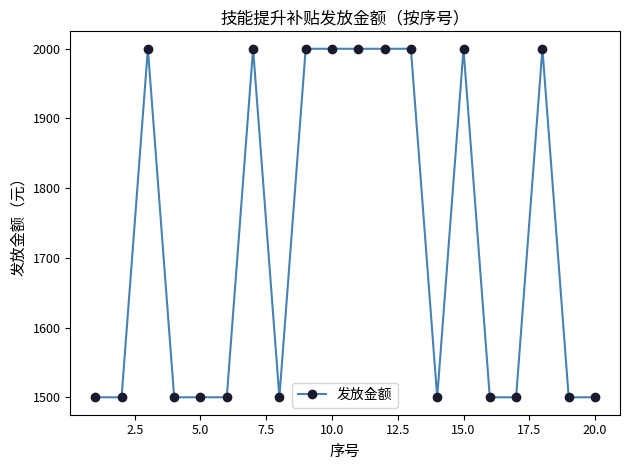

What is the greatest value displayed?

2000